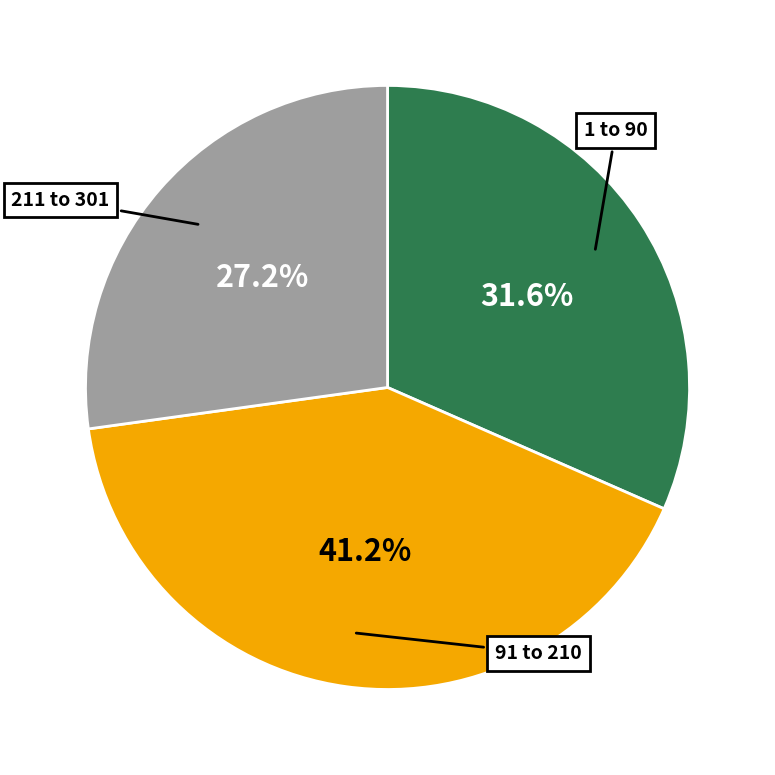

Is there any slice that represents more than half of the pie?

No